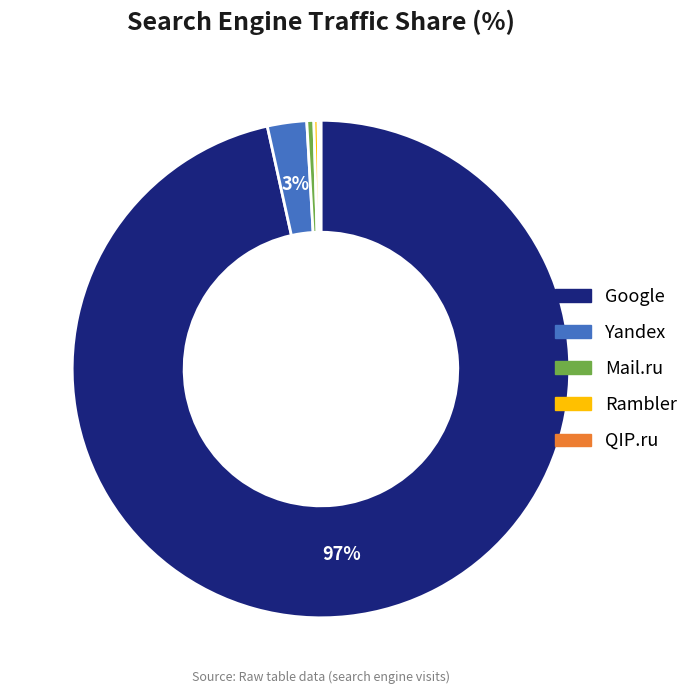

To the nearest percent, what is the average slice percentage?

20%